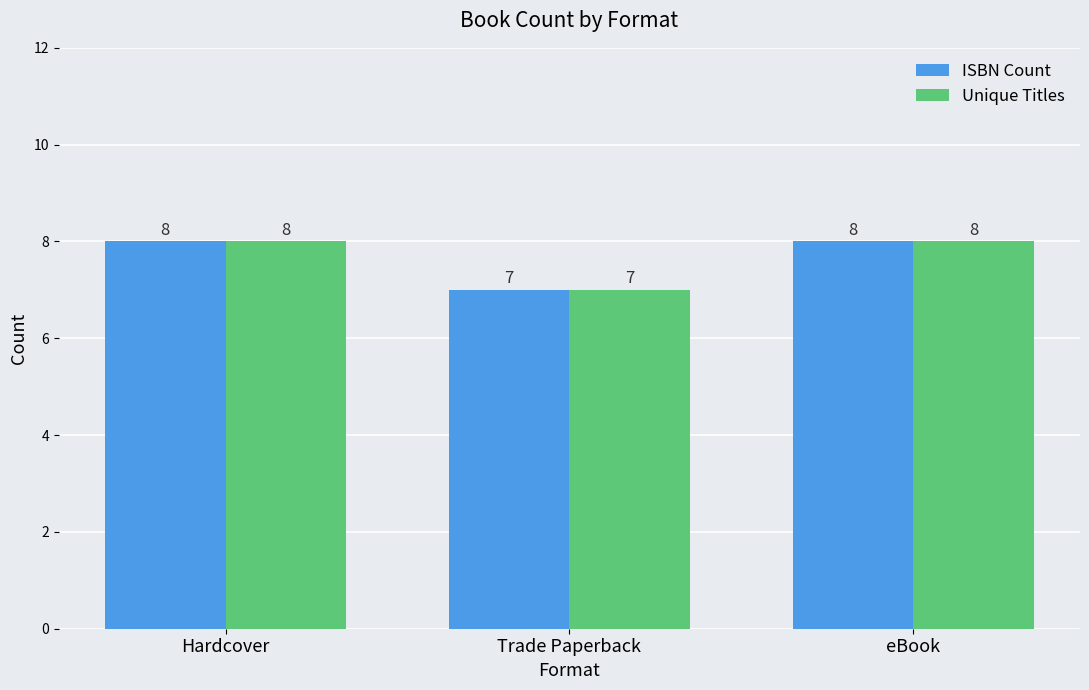

What is the total value across all series at Hardcover?

16